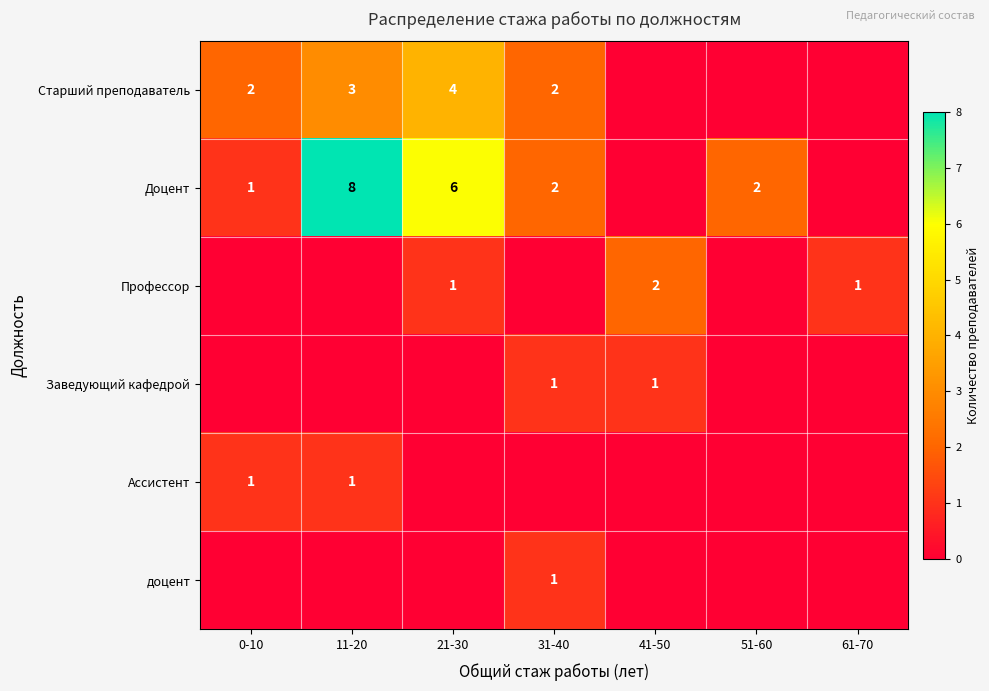

True or false: Профессор has a value of 1 at 21-30.

True